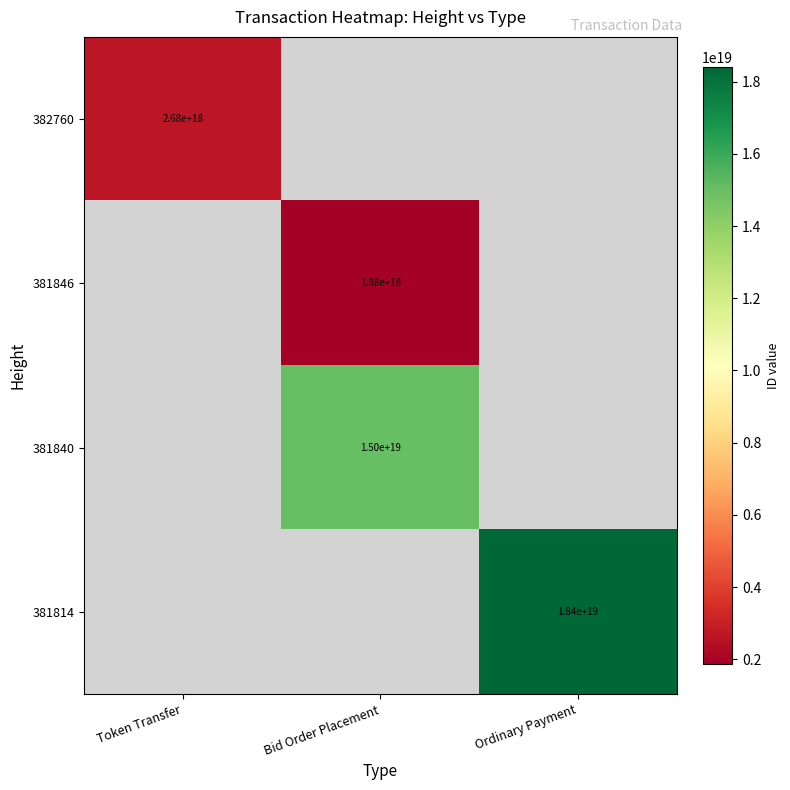

True or false: 381846 has a value of 1880000000000000000 at Bid Order Placement.

True